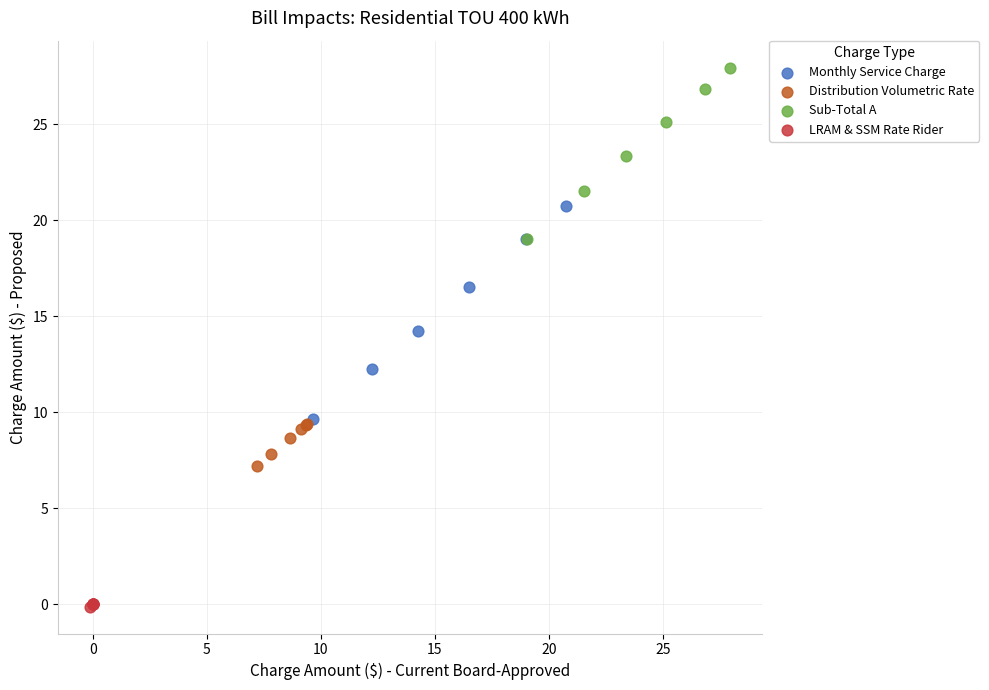

What are all the series names shown in the legend?

Monthly Service Charge, Distribution Volumetric Rate, Sub-Total A, LRAM & SSM Rate Rider